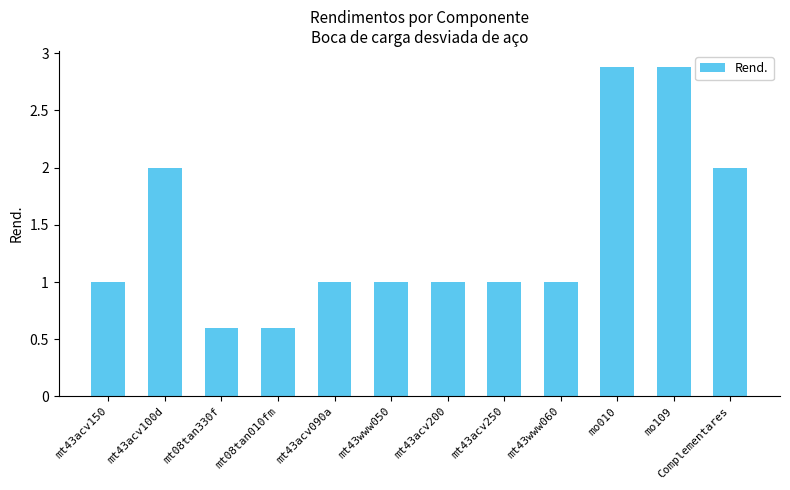

What is the label of the 1st bar from the right?

Complementares